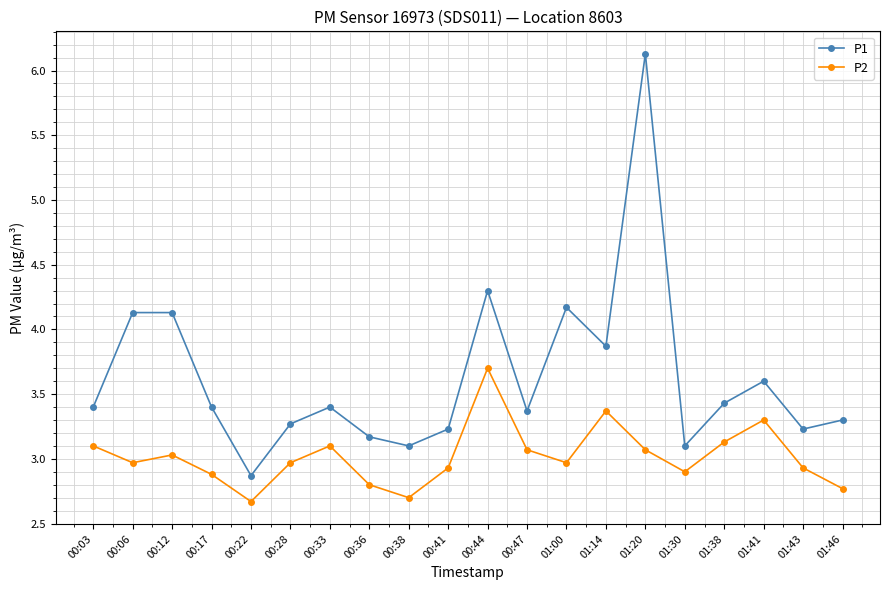

What is the difference between the second highest and minimum values in the P1 series?

1.4